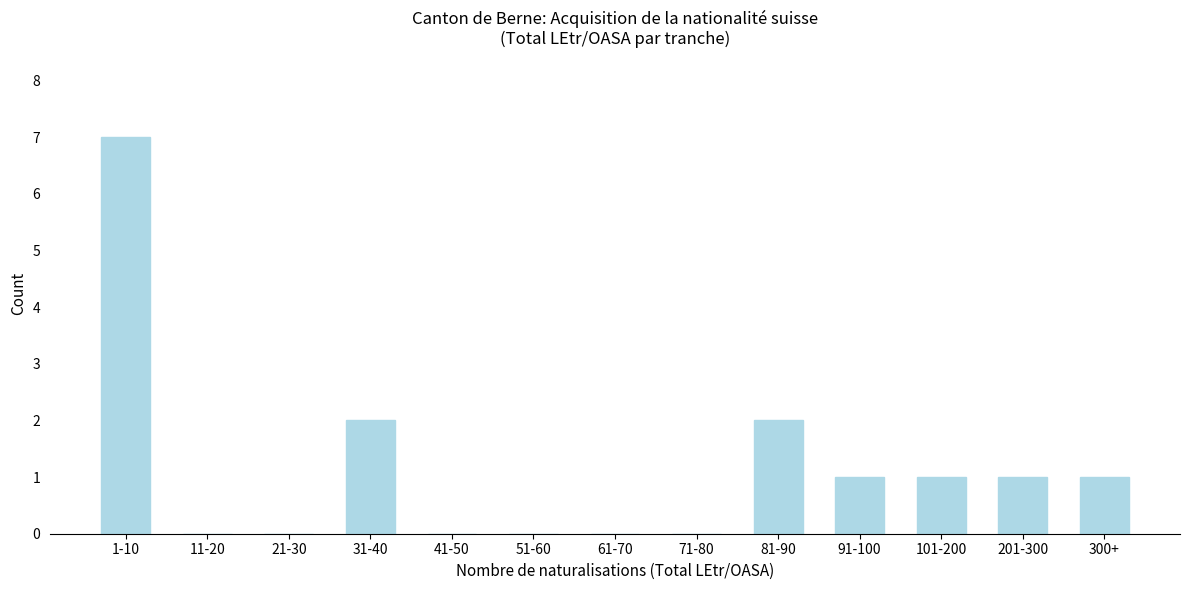

Reading left to right, extract all data points from this chart.

1-10=7	11-20=0	21-30=0	31-40=2	41-50=0	51-60=0	61-70=0	71-80=0	81-90=2	91-100=1	101-200=1	201-300=1	300+=1